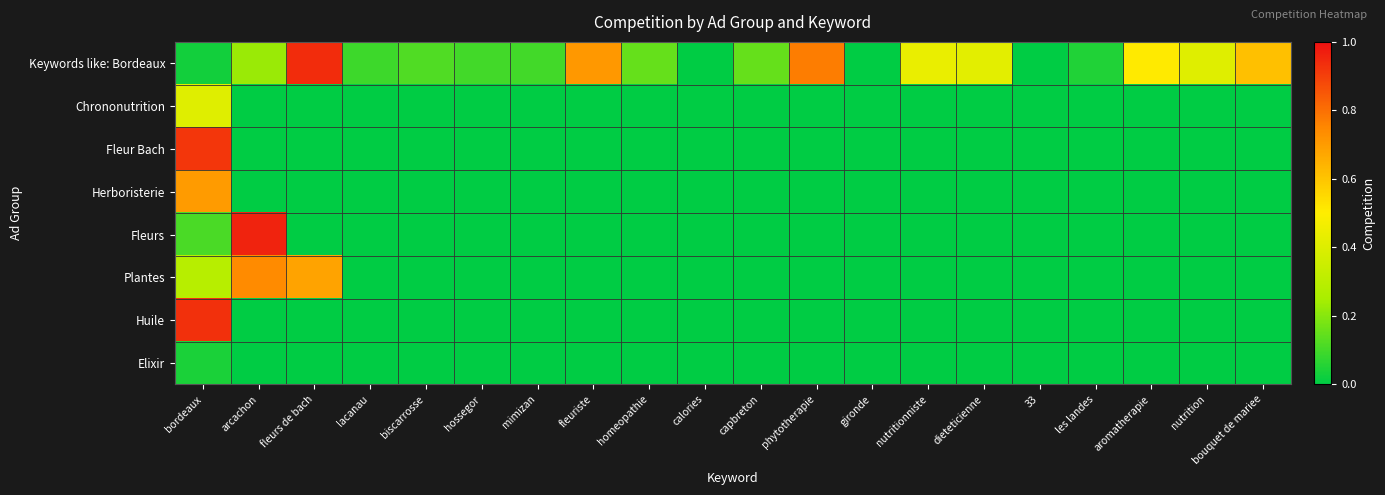

Reading left to right, list all the values displayed in this chart.

Keywords like: Bordeaux: bordeaux=0.0	arcachon=0.2	fleurs de bach=0.9	lacanau=0.1	biscarrosse=0.1	hossegor=0.1	mimizan=0.1	fleuriste=0.7	homeopathie=0.1	calories=0.0	capbreton=0.1	phytotherapie=0.8	gironde=0.0	nutritionniste=0.4	dieteticienne=0.4	33=0.0	les landes=0.1	aromatherapie=0.5	nutrition=0.4	bouquet de mariee=0.6
Chrononutrition: bordeaux=0.4	arcachon=0.0	fleurs de bach=0.0	lacanau=0.0	biscarrosse=0.0	hossegor=0.0	mimizan=0.0	fleuriste=0.0	homeopathie=0.0	calories=0.0	capbreton=0.0	phytotherapie=0.0	gironde=0.0	nutritionniste=0.0	dieteticienne=0.0	33=0.0	les landes=0.0	aromatherapie=0.0	nutrition=0.0	bouquet de mariee=0.0
Fleur Bach: bordeaux=0.9	arcachon=0.0	fleurs de bach=0.0	lacanau=0.0	biscarrosse=0.0	hossegor=0.0	mimizan=0.0	fleuriste=0.0	homeopathie=0.0	calories=0.0	capbreton=0.0	phytotherapie=0.0	gironde=0.0	nutritionniste=0.0	dieteticienne=0.0	33=0.0	les landes=0.0	aromatherapie=0.0	nutrition=0.0	bouquet de mariee=0.0
Herboristerie: bordeaux=0.7	arcachon=0.0	fleurs de bach=0.0	lacanau=0.0	biscarrosse=0.0	hossegor=0.0	mimizan=0.0	fleuriste=0.0	homeopathie=0.0	calories=0.0	capbreton=0.0	phytotherapie=0.0	gironde=0.0	nutritionniste=0.0	dieteticienne=0.0	33=0.0	les landes=0.0	aromatherapie=0.0	nutrition=0.0	bouquet de mariee=0.0
Fleurs: bordeaux=0.1	arcachon=1.0	fleurs de bach=0.0	lacanau=0.0	biscarrosse=0.0	hossegor=0.0	mimizan=0.0	fleuriste=0.0	homeopathie=0.0	calories=0.0	capbreton=0.0	phytotherapie=0.0	gironde=0.0	nutritionniste=0.0	dieteticienne=0.0	33=0.0	les landes=0.0	aromatherapie=0.0	nutrition=0.0	bouquet de mariee=0.0
Plantes: bordeaux=0.3	arcachon=0.7	fleurs de bach=0.7	lacanau=0.0	biscarrosse=0.0	hossegor=0.0	mimizan=0.0	fleuriste=0.0	homeopathie=0.0	calories=0.0	capbreton=0.0	phytotherapie=0.0	gironde=0.0	nutritionniste=0.0	dieteticienne=0.0	33=0.0	les landes=0.0	aromatherapie=0.0	nutrition=0.0	bouquet de mariee=0.0
Huile: bordeaux=0.9	arcachon=0.0	fleurs de bach=0.0	lacanau=0.0	biscarrosse=0.0	hossegor=0.0	mimizan=0.0	fleuriste=0.0	homeopathie=0.0	calories=0.0	capbreton=0.0	phytotherapie=0.0	gironde=0.0	nutritionniste=0.0	dieteticienne=0.0	33=0.0	les landes=0.0	aromatherapie=0.0	nutrition=0.0	bouquet de mariee=0.0
Elixir: bordeaux=0.0	arcachon=0.0	fleurs de bach=0.0	lacanau=0.0	biscarrosse=0.0	hossegor=0.0	mimizan=0.0	fleuriste=0.0	homeopathie=0.0	calories=0.0	capbreton=0.0	phytotherapie=0.0	gironde=0.0	nutritionniste=0.0	dieteticienne=0.0	33=0.0	les landes=0.0	aromatherapie=0.0	nutrition=0.0	bouquet de mariee=0.0